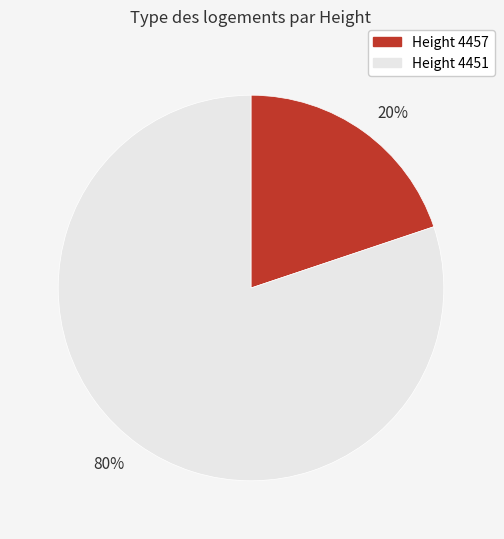

What percentage is the 80% slice, to the nearest percent?

80%